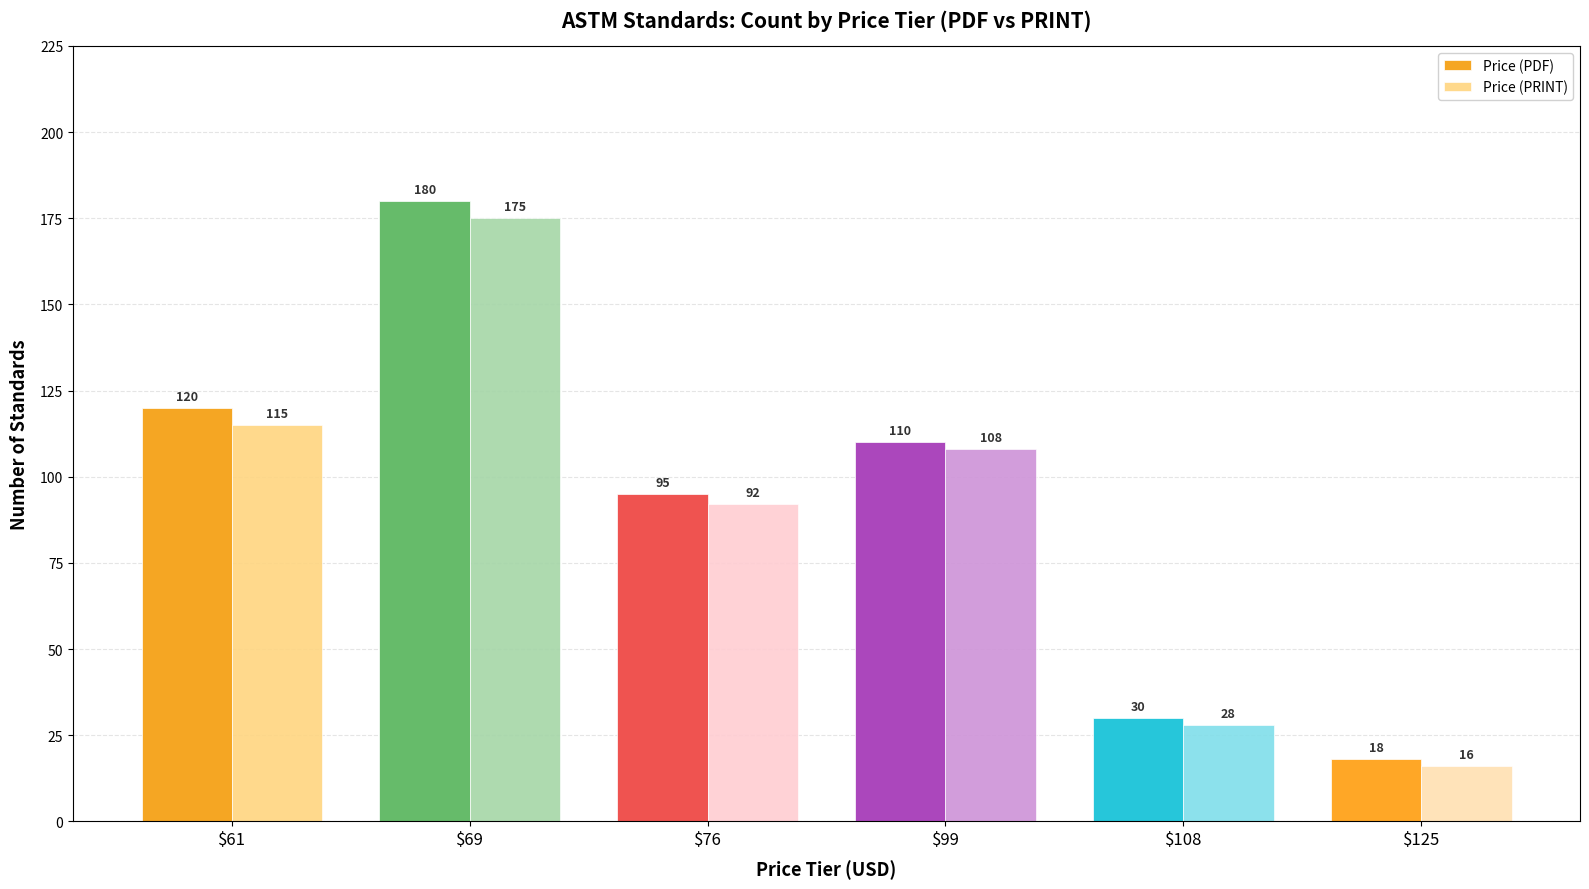

Reading left to right, what are all the values shown in this chart?

Price (PDF): 120	180	95	110	30	18
Price (PRINT): 115	175	92	108	28	16